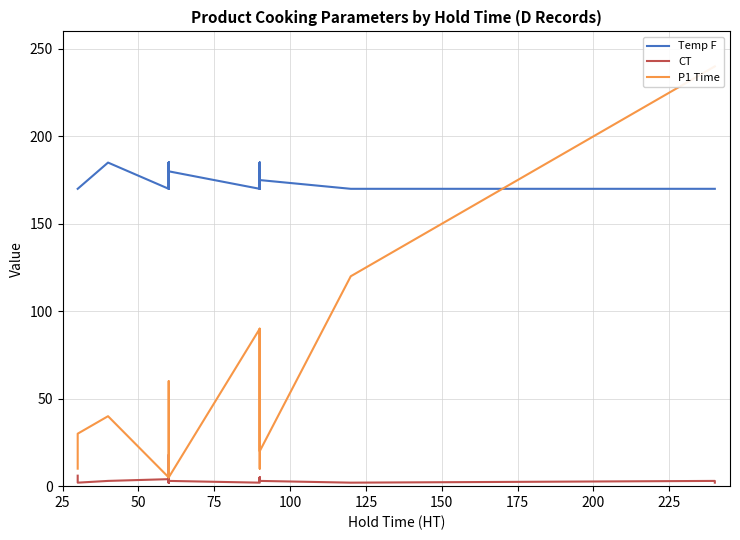

Reading left to right, what are all the values shown in this chart?

Temp F: 170	170	185	170	185	180	185	170	170	185	180	185	180	170	185	170	185	185	185	170	170	170	175	170	170	170	170
CT: 6	2	3	4	3	2	3	18	2	5	2	2	3	2	3	5	3	4	3	3	3	5	3	2	3	3	2
P1 Time: 10	30	40	5	5	5	60	60	60	10	5	5	5	90	90	90	90	10	90	90	90	90	20	120	240	240	240